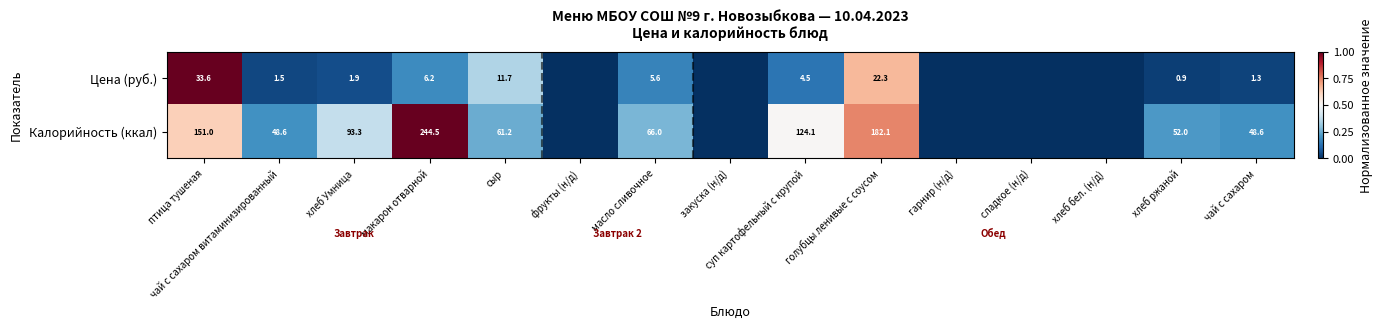

At how many categories does at least one series exceed 0?

10